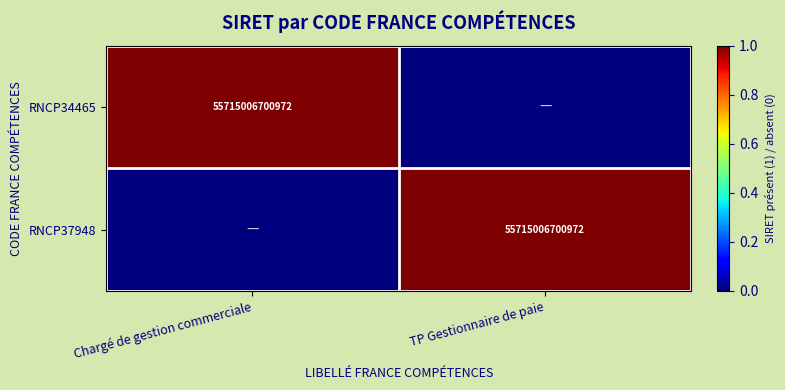

Which has a higher value, TP Gestionnaire de paie or Chargé de gestion commerciale?

Chargé de gestion commerciale